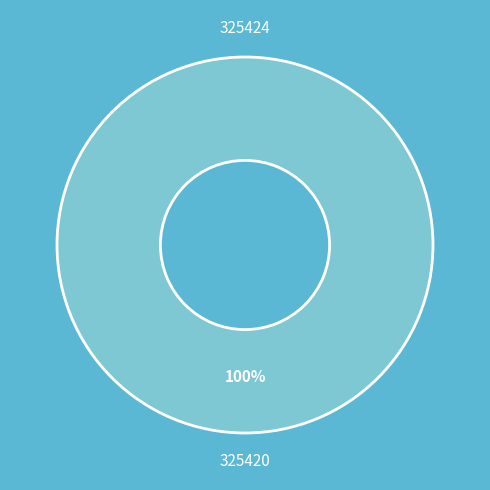

Do 325424 and 325420 together represent more than half of the pie?

Yes